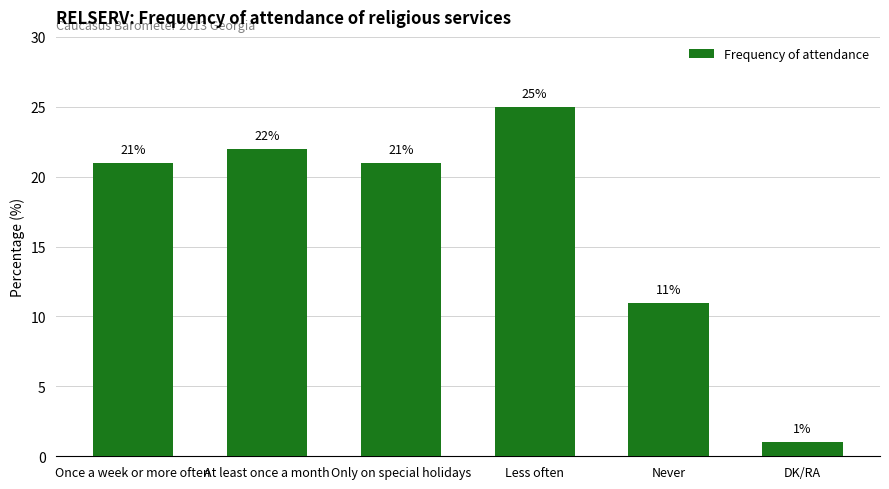

How many data points are less than 21?

2